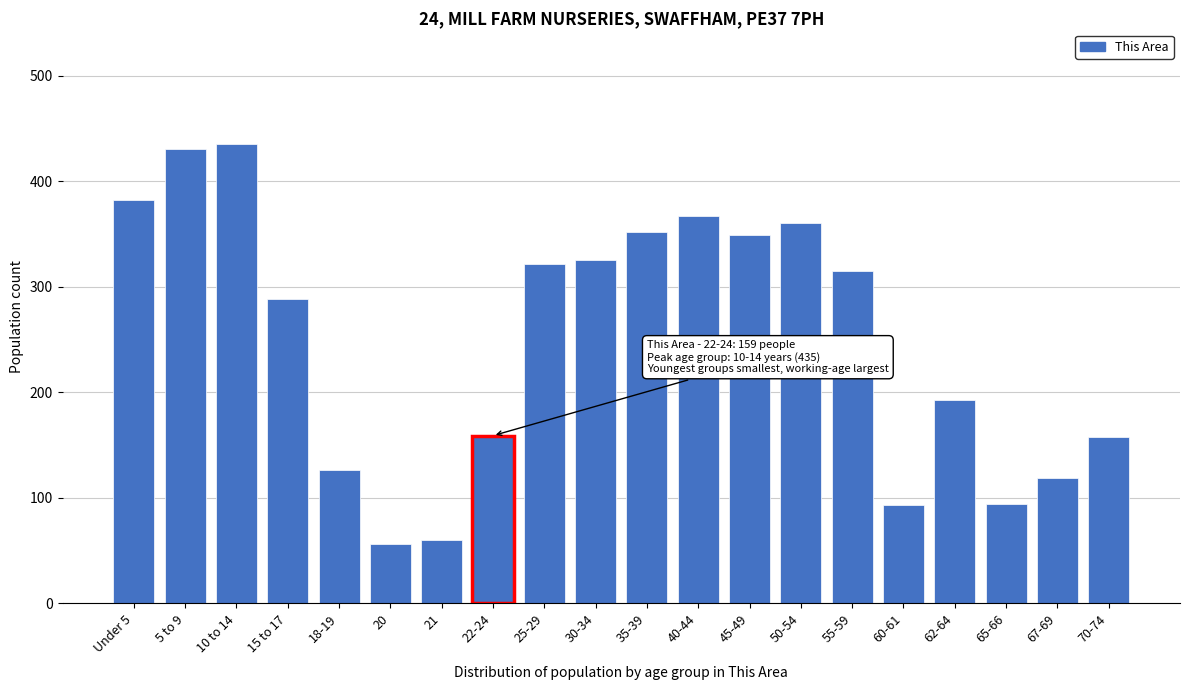

The chart shows a value of 322 at 25-29. True or false?

True